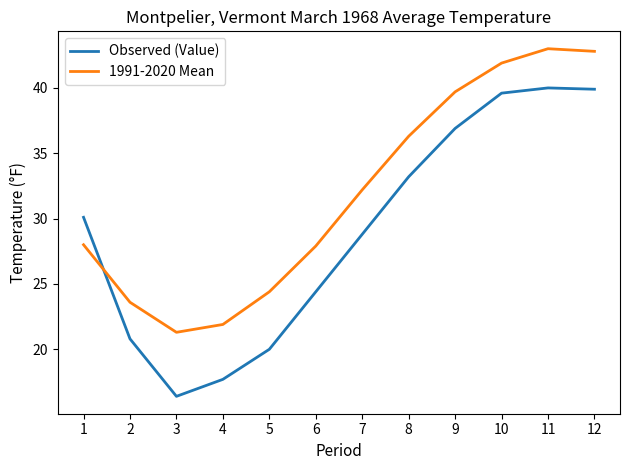

Where is Observed (Value) nearest to the value 28?

7